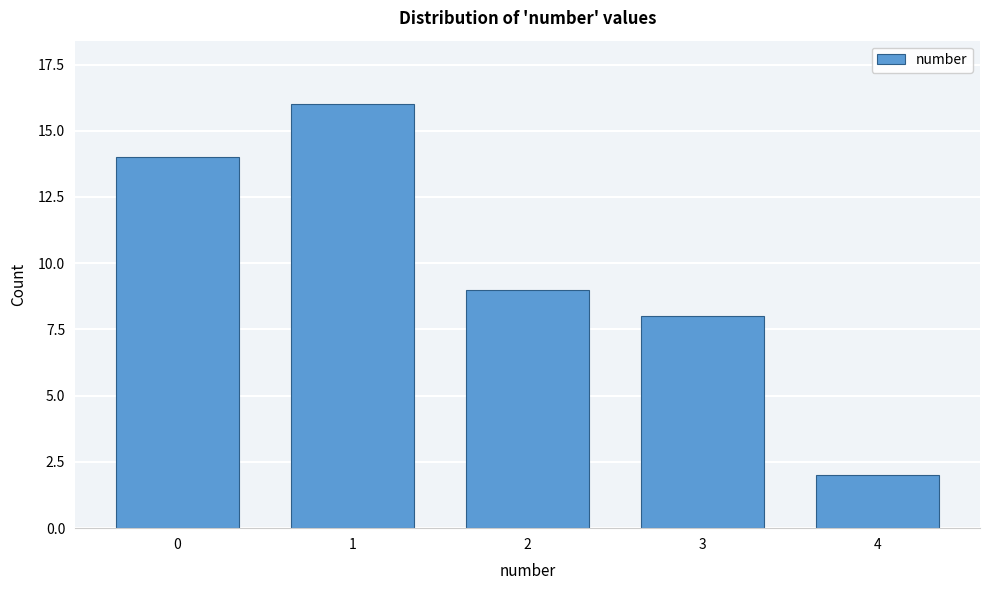

Reading left to right, list all the values displayed in this chart.

14	16	9	8	2